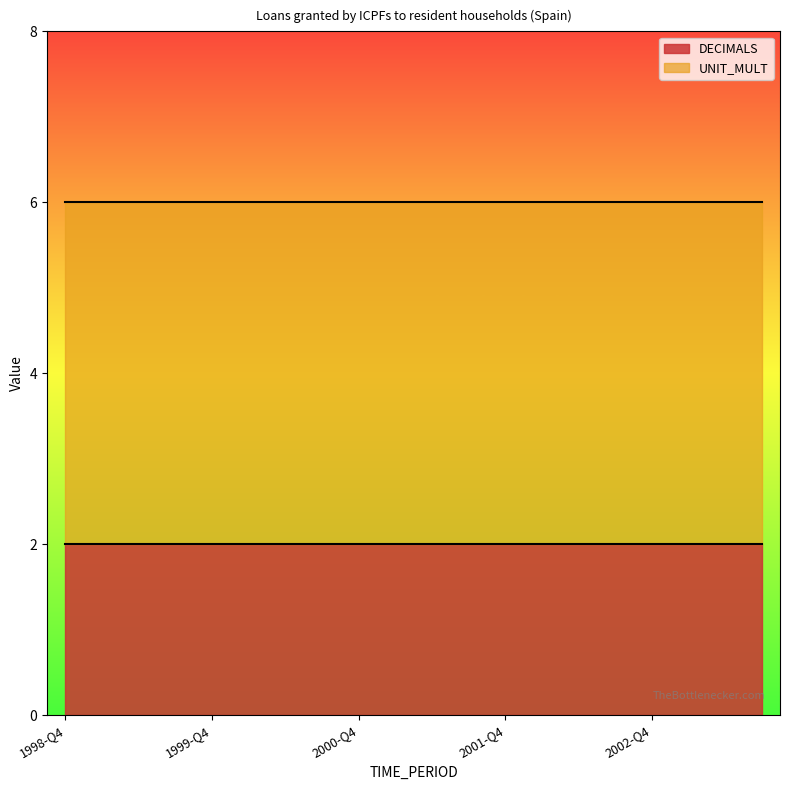

True or false: DECIMALS and UNIT_MULT intersect in this chart.

False